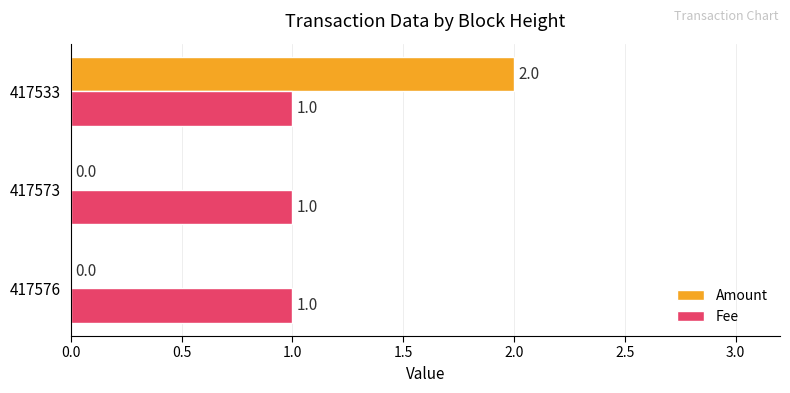

What is the sum of all Fee values?

3